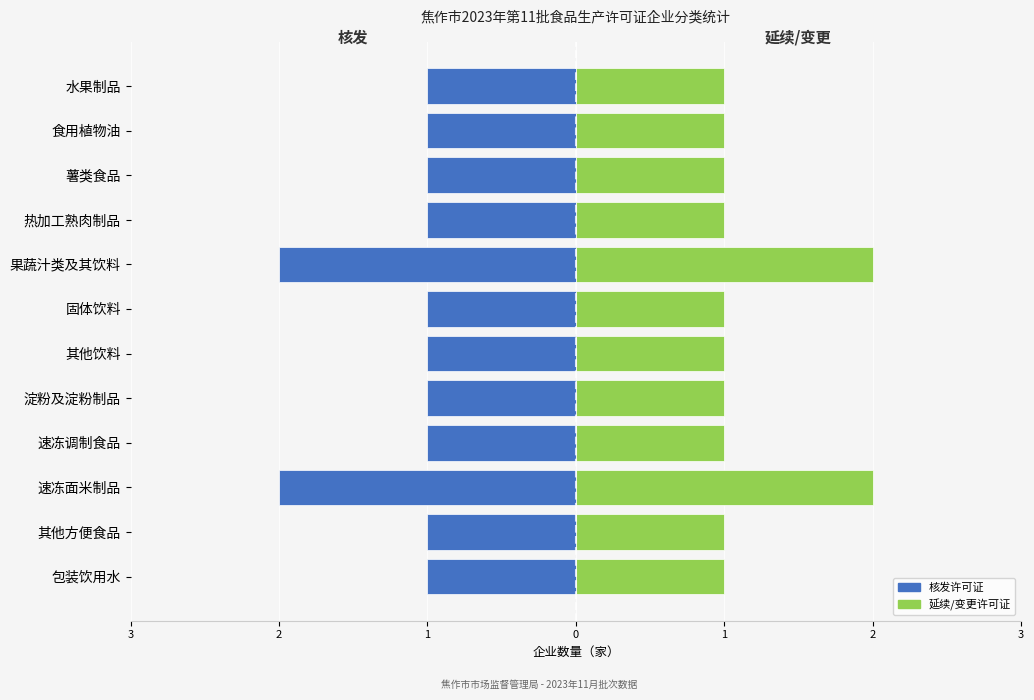

What is the sum of the 核发许可证 values at 其他饮料 and 固体饮料?

-2